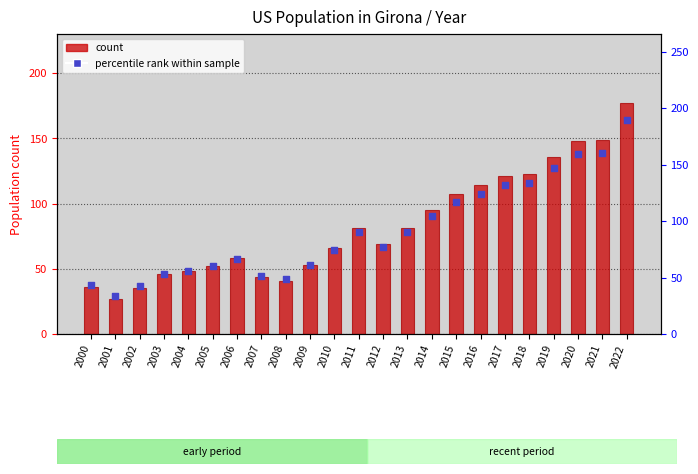

Which has a higher value, 2015 or 2012?

2015